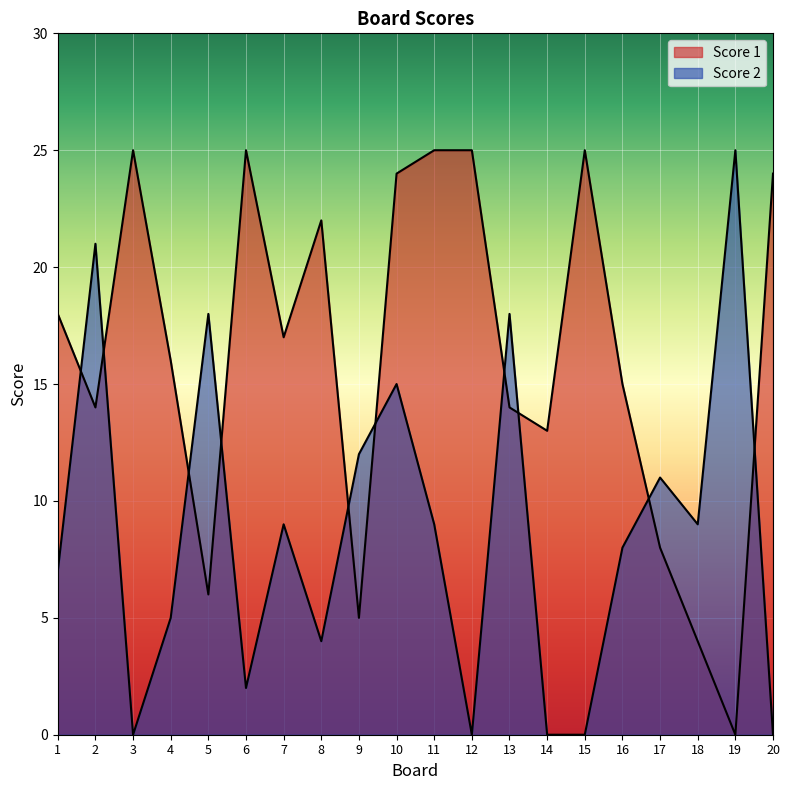

Does the chart display data point markers on the line(s)?

No